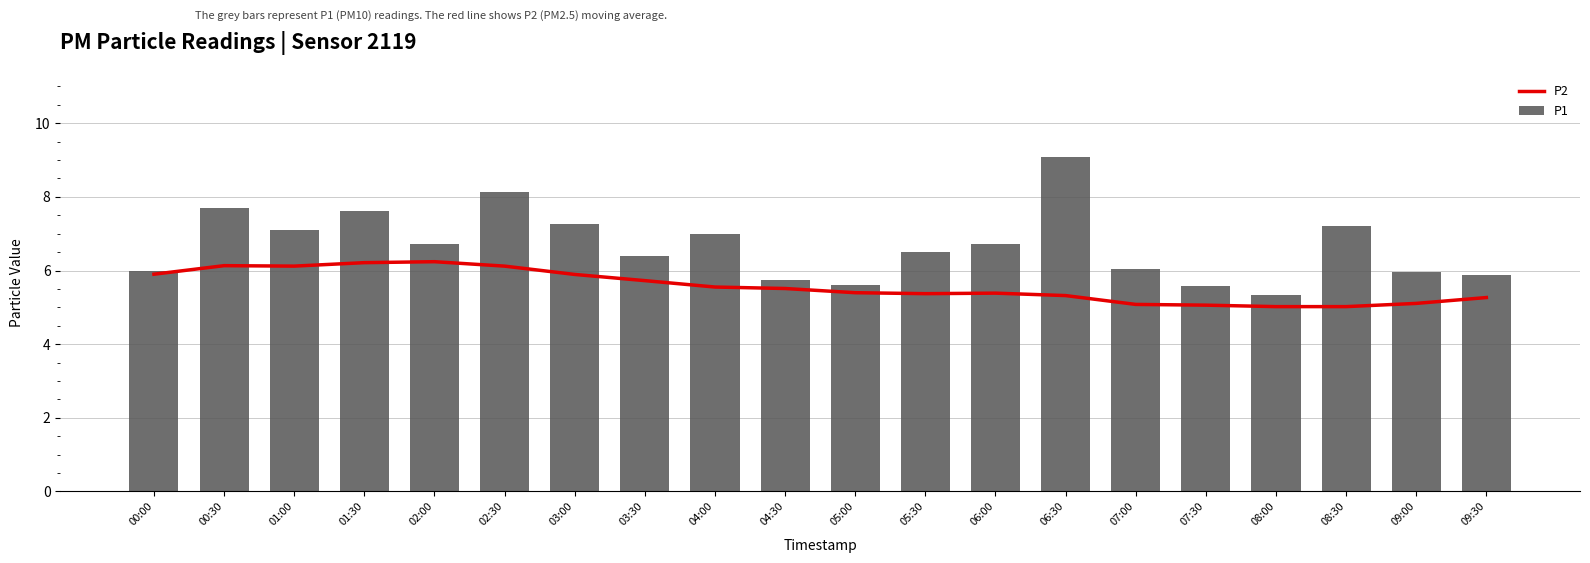

Does the chart contain stacked bars?

No